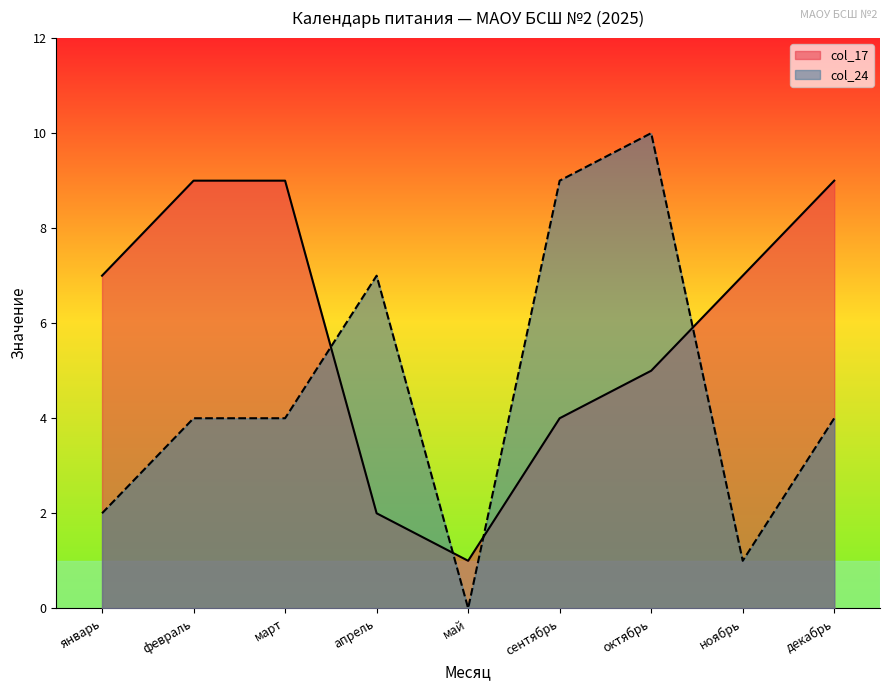

Read the col_17 value at январь.

7